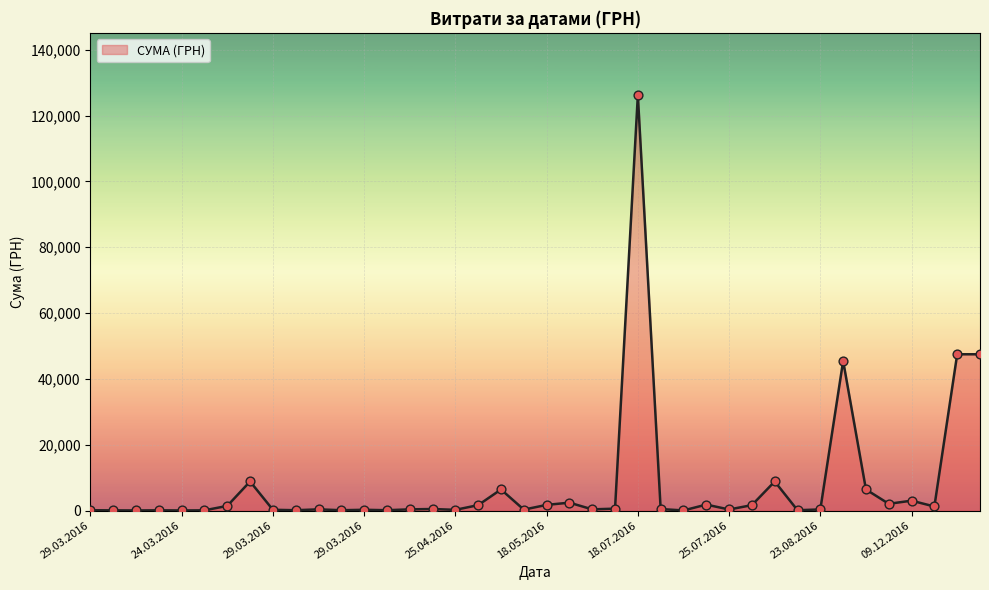

What is the maximum value shown in the chart?

126214.4